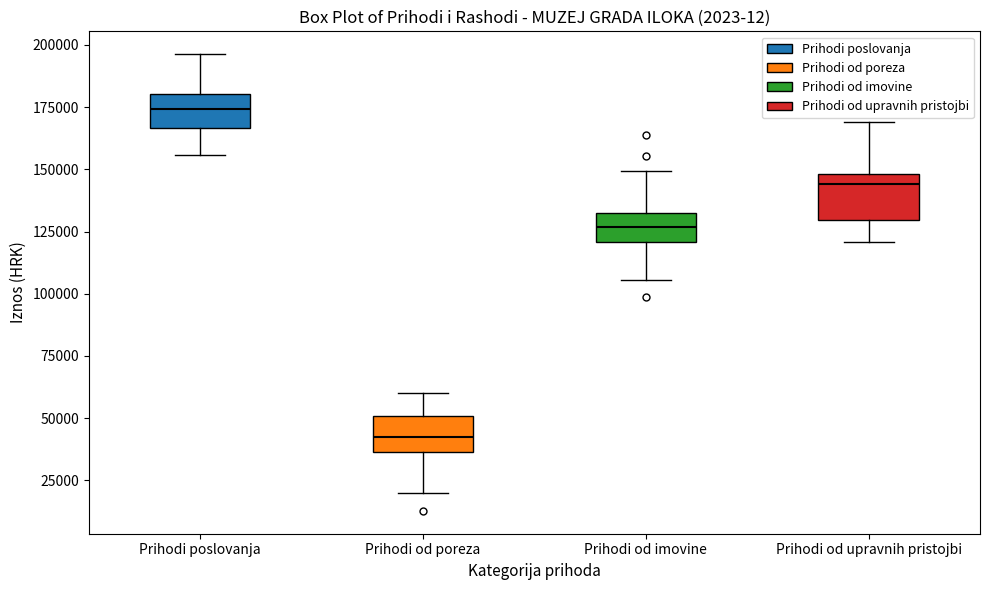

Which box's median line is the lowest?

Prihodi od poreza